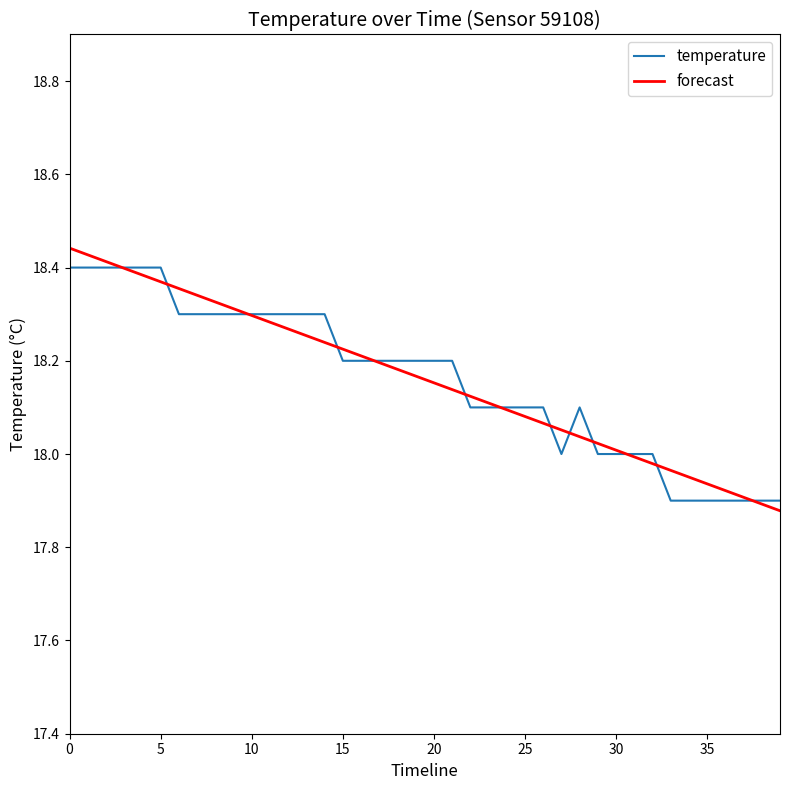

Reading left to right, extract all data points from this chart.

temperature: 18.4	18.4	18.4	18.4	18.4	18.4	18.3	18.3	18.3	18.3	18.3	18.3	18.3	18.3	18.3	18.2	18.2	18.2	18.2	18.2	18.2	18.2	18.1	18.1	18.1	18.1	18.1	18.0	18.1	18.0	18.0	18.0	18.0	17.9	17.9	17.9	17.9	17.9	17.9	17.9
forecast: 18.4	18.4	18.4	18.4	18.4	18.4	18.4	18.3	18.3	18.3	18.3	18.3	18.3	18.3	18.2	18.2	18.2	18.2	18.2	18.2	18.2	18.1	18.1	18.1	18.1	18.1	18.1	18.1	18.0	18.0	18.0	18.0	18.0	18.0	18.0	17.9	17.9	17.9	17.9	17.9